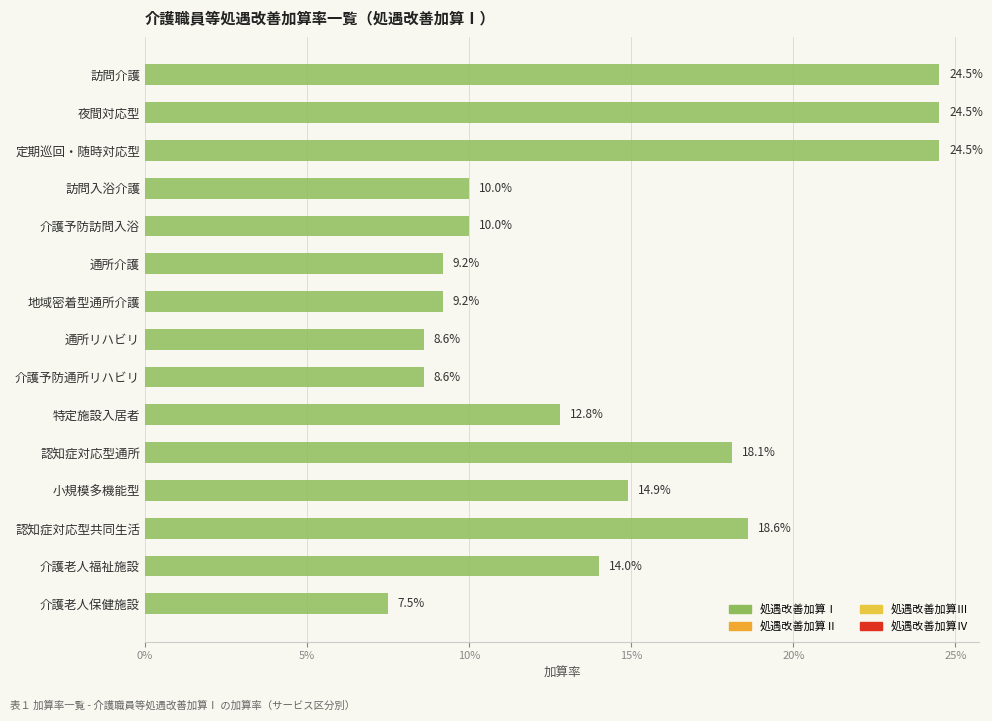

Are the bars horizontal?

Yes